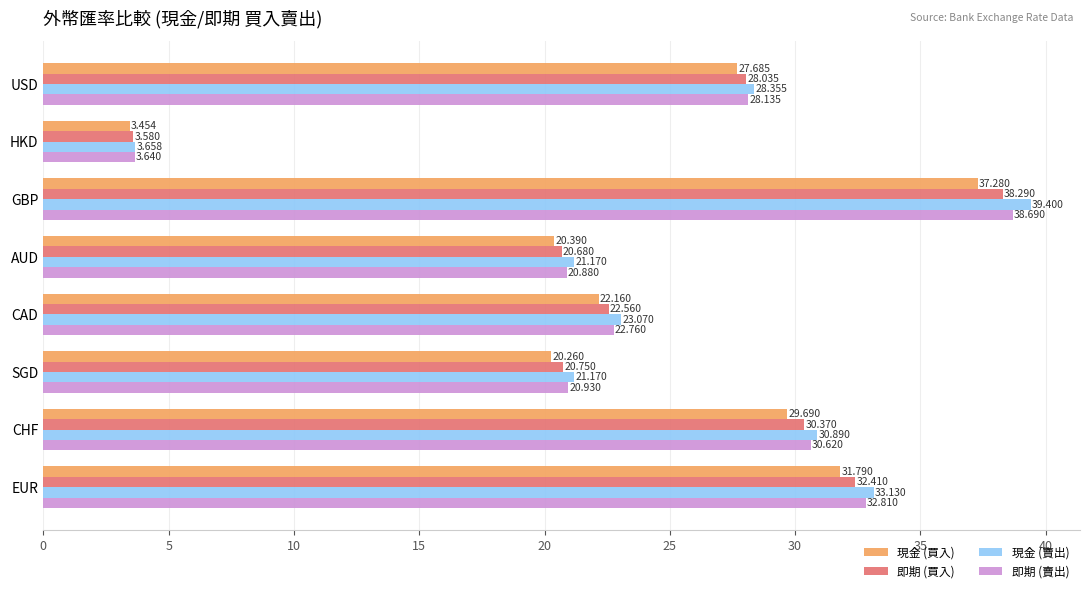

What is the average value of the 現金 (買入) series?

24.1